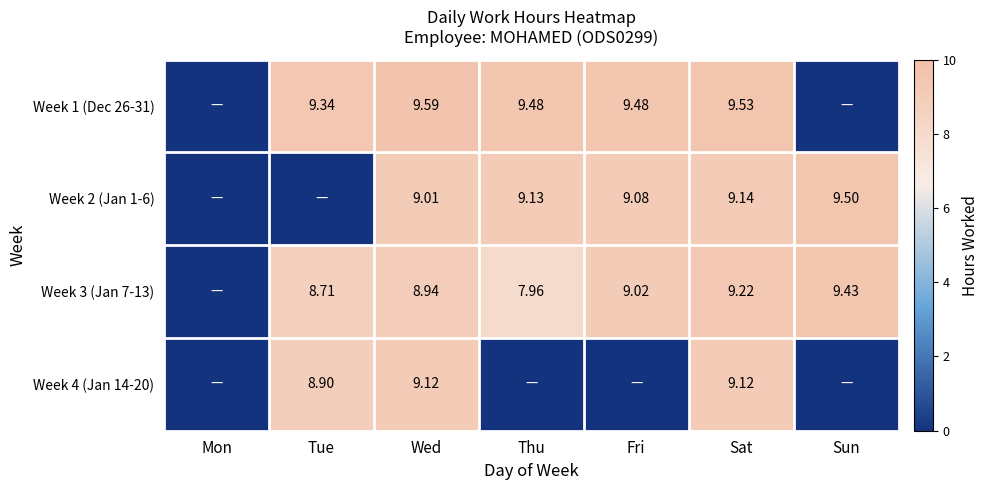

Rank the series at Sun from lowest to highest value.

Week 1 (Dec 26-31), Week 4 (Jan 14-20), Week 3 (Jan 7-13), Week 2 (Jan 1-6)